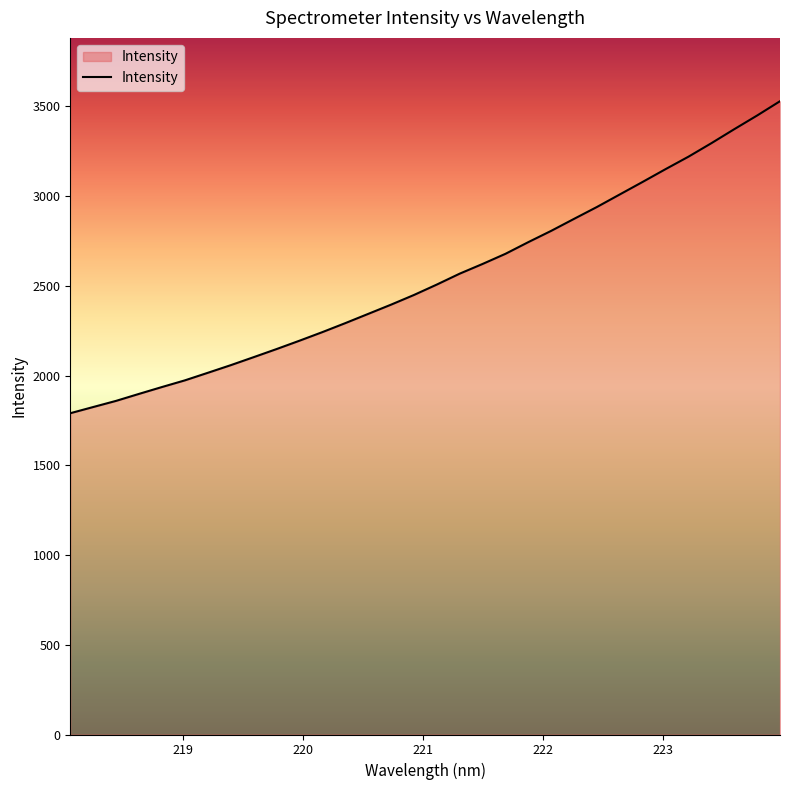

What is the smallest value displayed?

1790.4